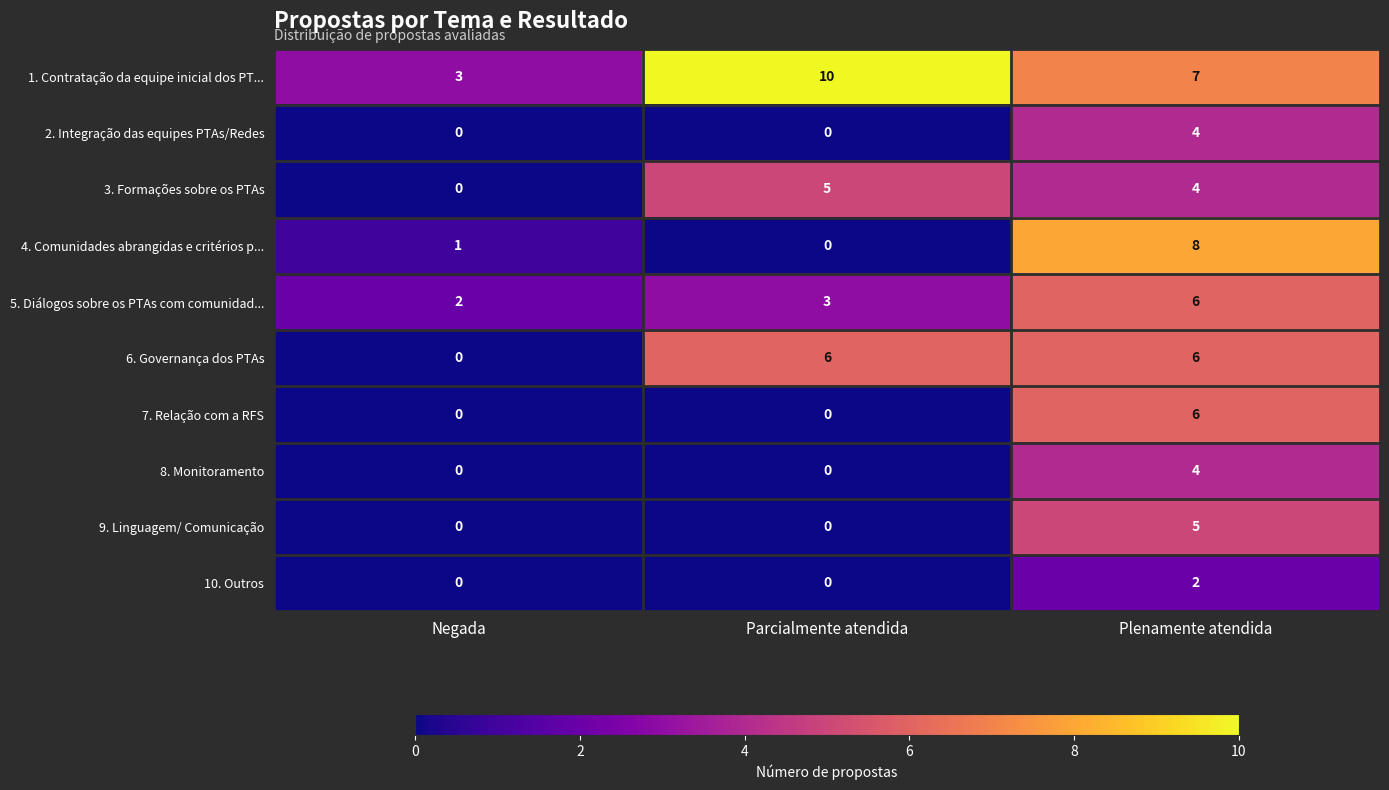

Which series has the largest total across all categories?

1. Contratação da equipe inicial dos PT...